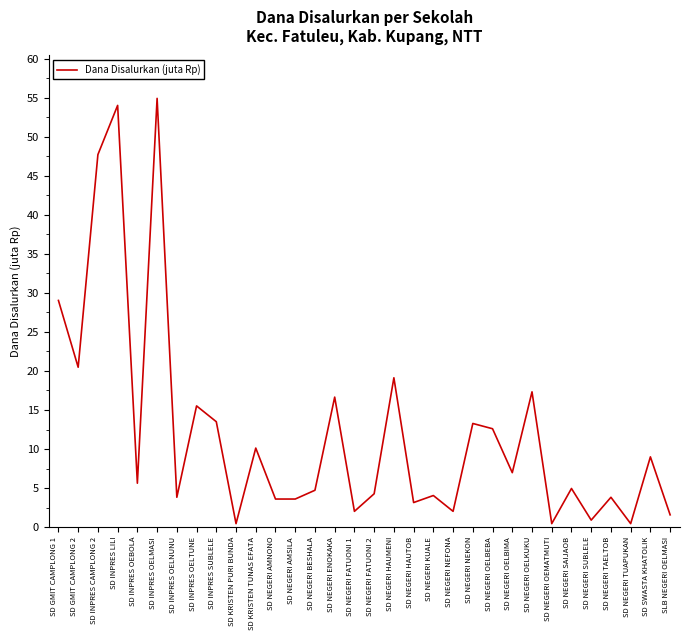

True or false: the data shows 54.0 at SD INPRES LILI.

True